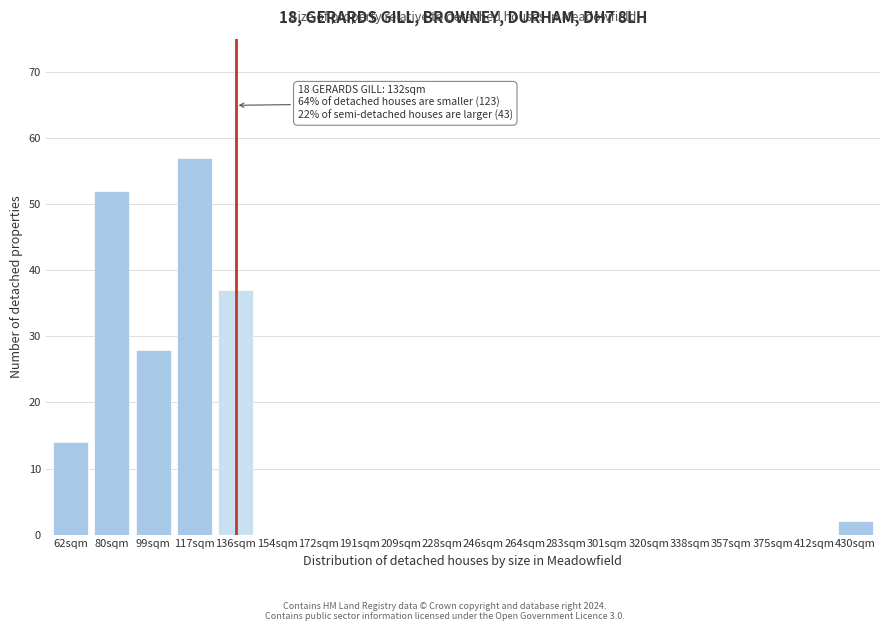

Reading right to left, list all the values displayed in this chart.

430sqm=2	412sqm=0	375sqm=0	357sqm=0	338sqm=0	320sqm=0	301sqm=0	283sqm=0	264sqm=0	246sqm=0	228sqm=0	209sqm=0	191sqm=0	172sqm=0	154sqm=0	136sqm=37	117sqm=57	99sqm=28	80sqm=52	62sqm=14